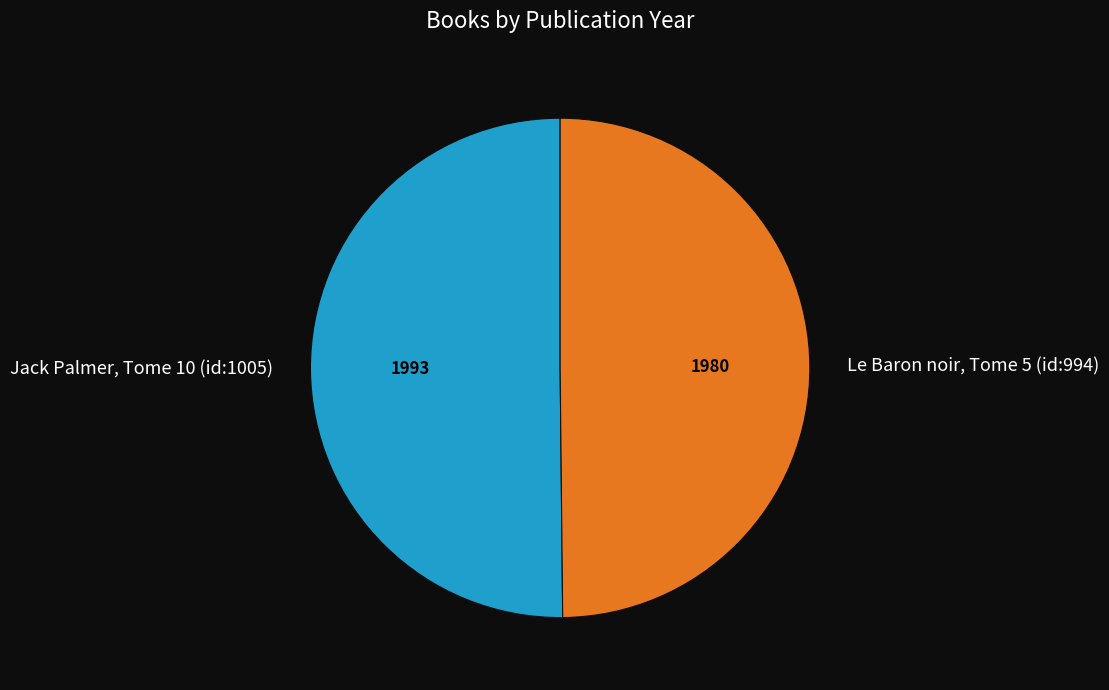

How many segments does this pie chart have?

2